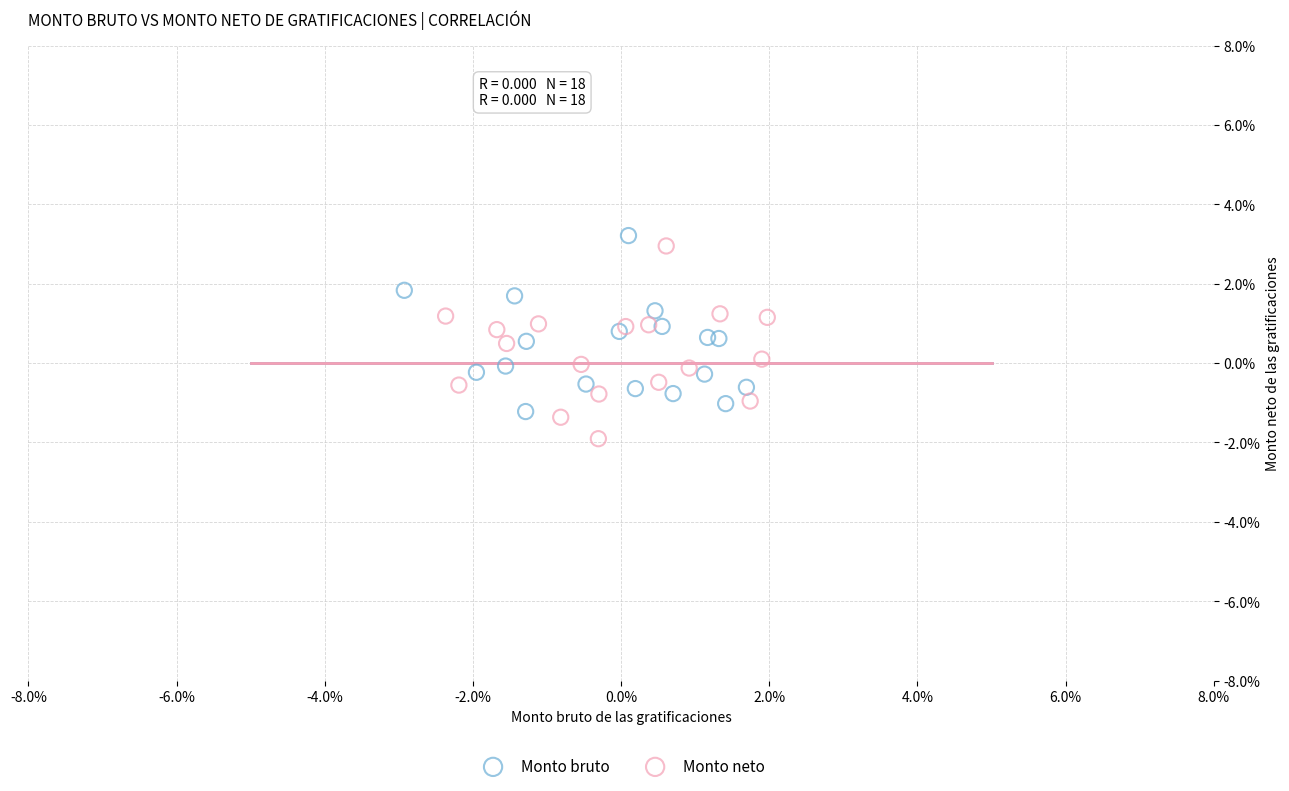

Which series contains the highest Y value?

Monto bruto